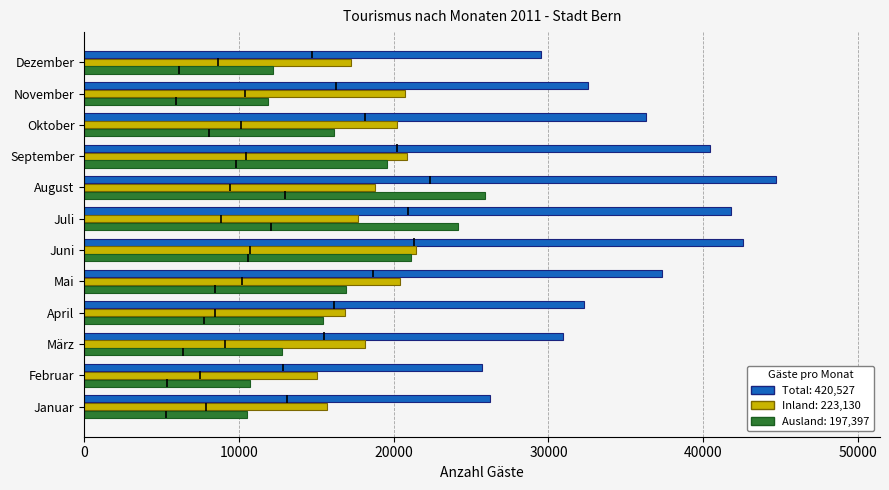

Does the chart contain any negative values?

No